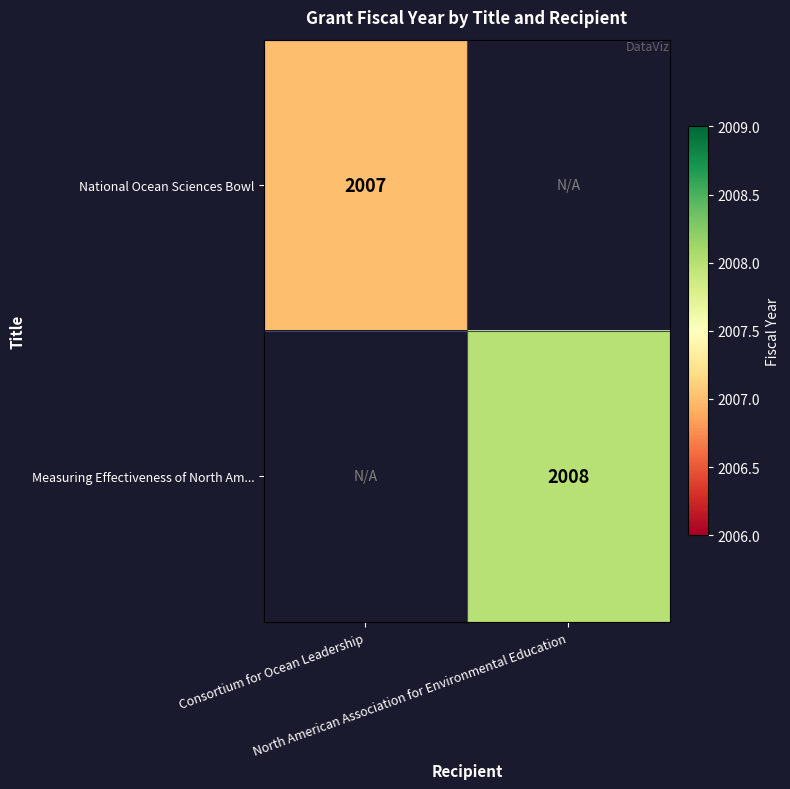

Which category has the highest value across all series?

North American Association for Environmental Education